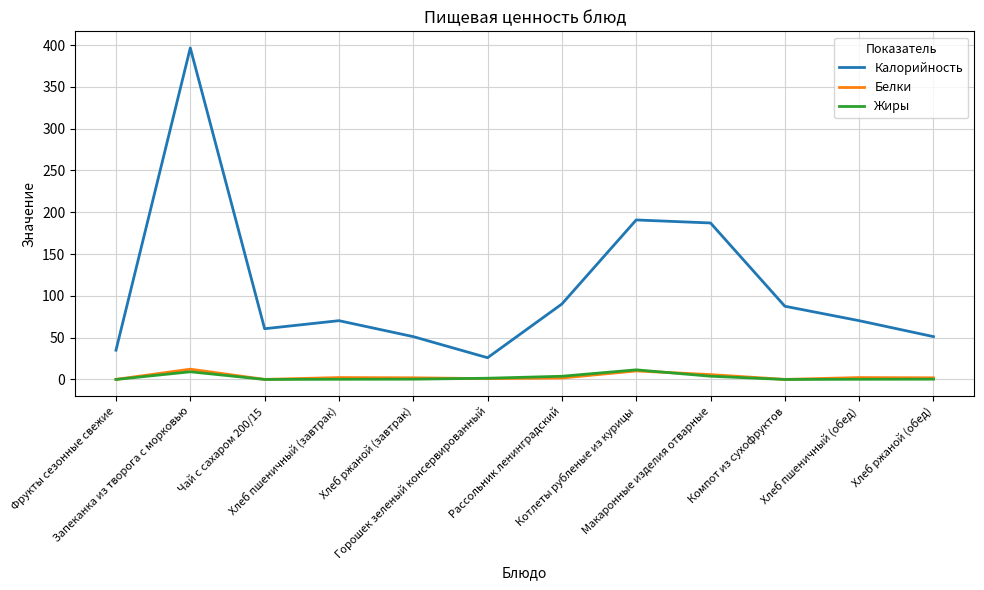

What is the total value across all series at Хлеб ржаной (обед)?

53.6